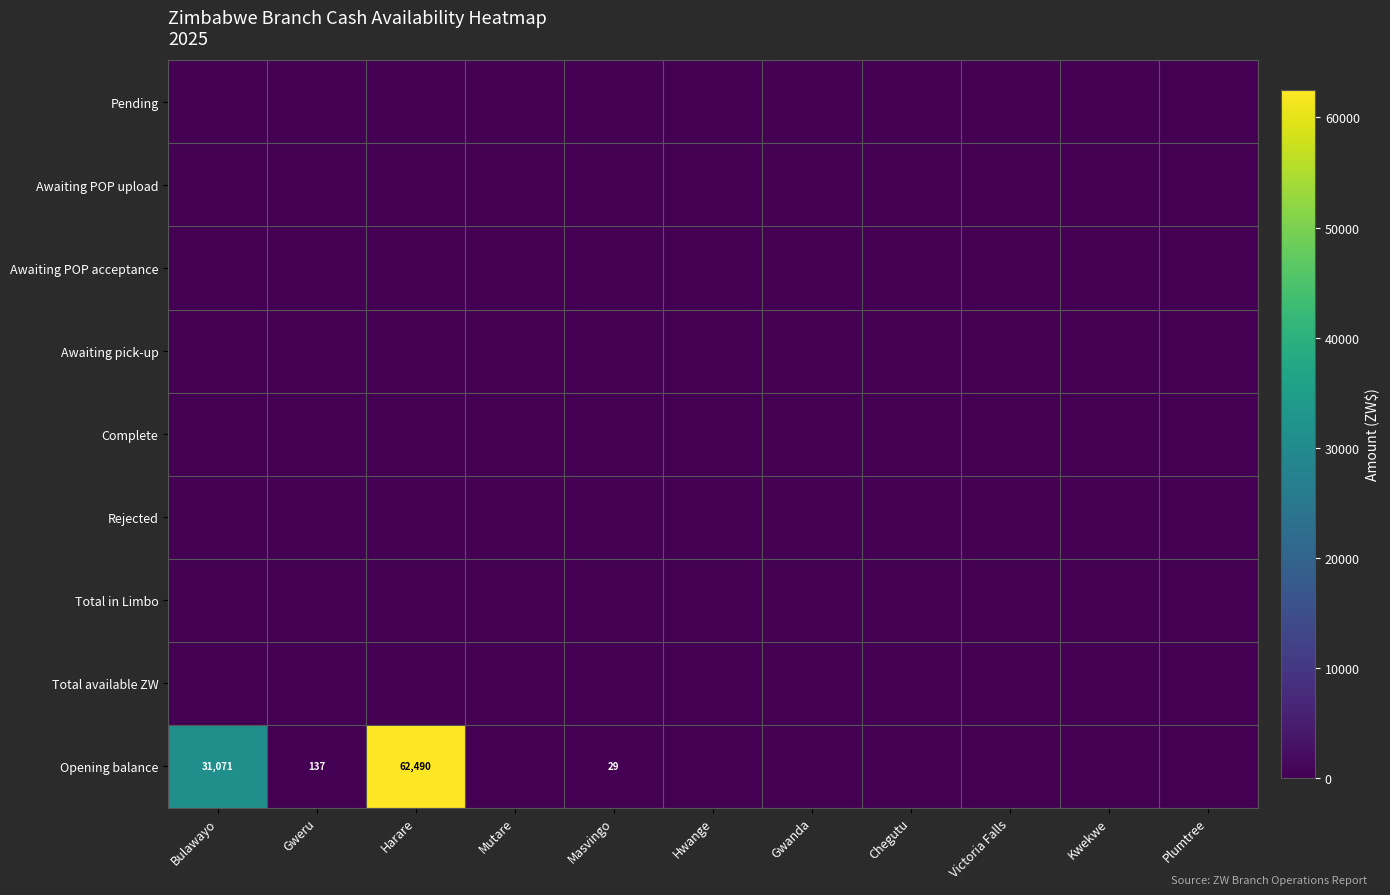

At Hwange, list the series in order from smallest to largest.

Pending, Awaiting POP upload, Awaiting POP acceptance, Awaiting pick-up, Complete, Rejected, Total in Limbo, Total available ZW, Opening balance